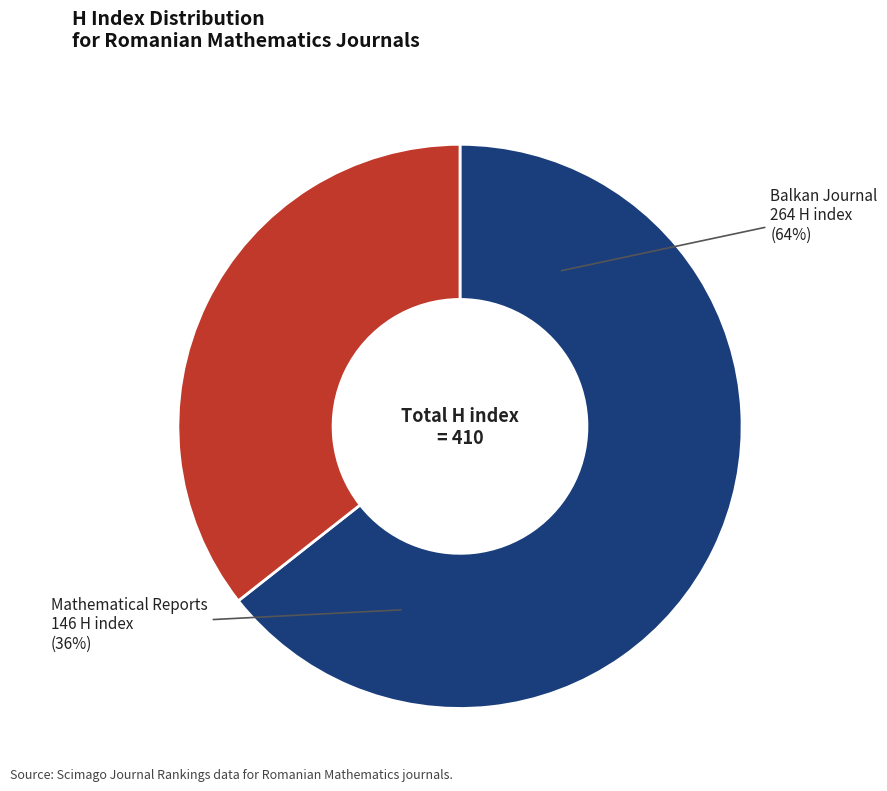

Is it true that Mathematical Reports is 36% of the pie?

True